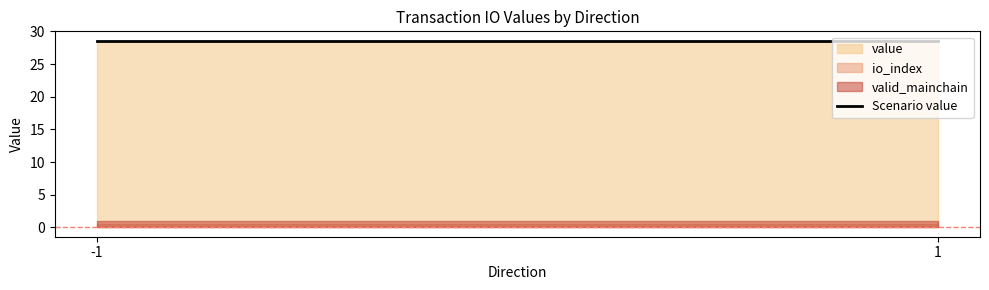

Read the valid_mainchain value at 1.

1.0